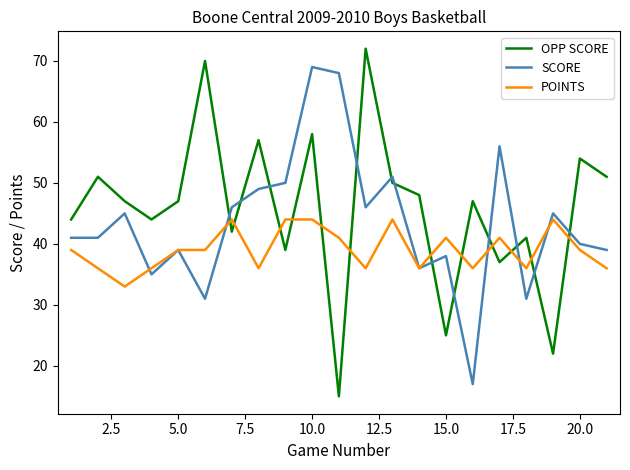

After their last crossing, which series has the higher values: SCORE or OPP SCORE?

OPP SCORE